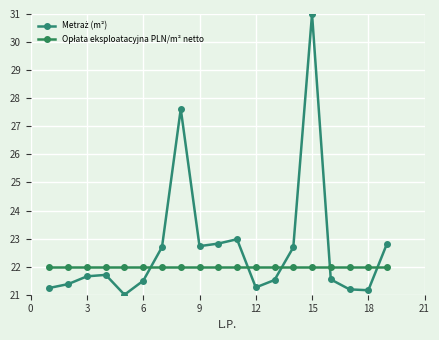

Does the chart have visible grid lines?

Yes